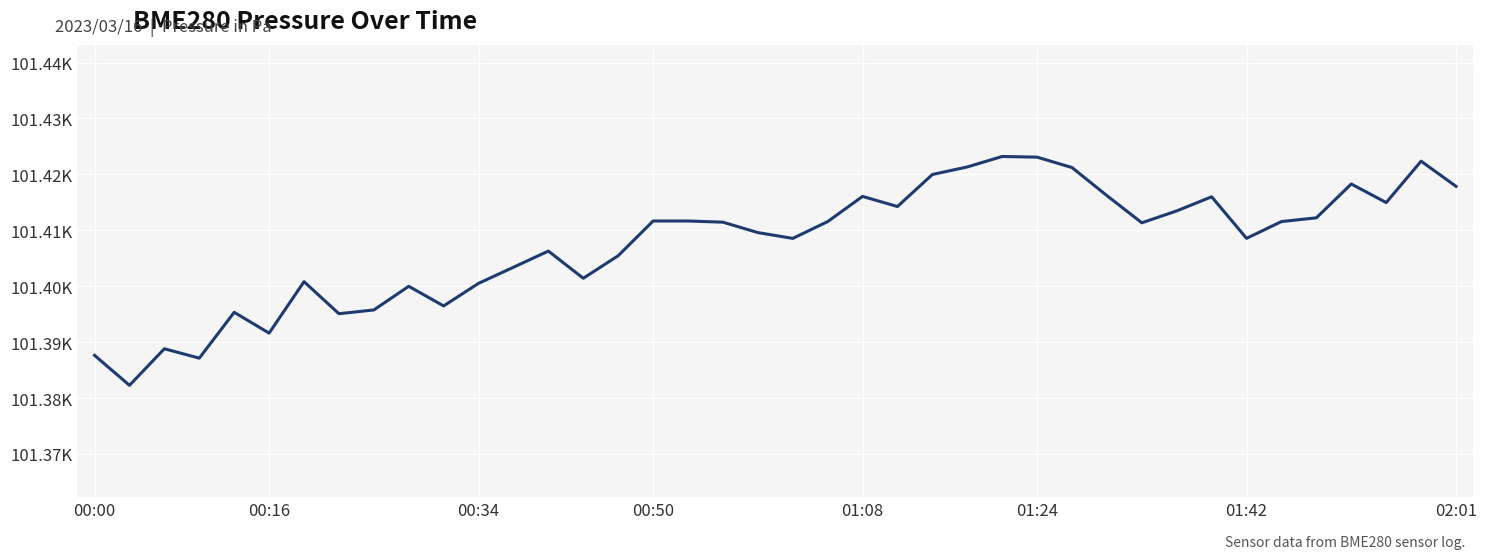

Reading left to right, list all the values displayed in this chart.

101387.6	101382.3	101388.8	101387.1	101395.3	101391.6	101400.8	101395.1	101395.8	101400.0	101396.5	101400.5	101403.4	101406.3	101401.4	101405.4	101411.7	101411.7	101411.4	101409.6	101408.6	101411.6	101416.1	101414.2	101420.0	101421.3	101423.2	101423.1	101421.2	101416.2	101411.3	101413.5	101416.0	101408.6	101411.6	101412.2	101418.3	101415.0	101422.4	101417.9